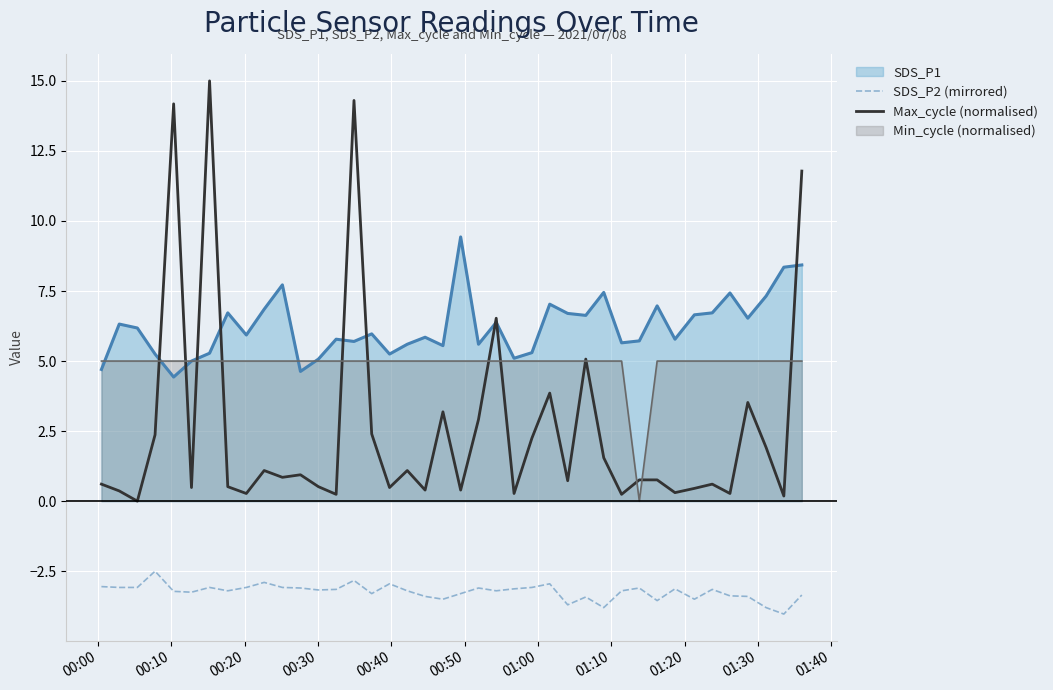

What is the average value of the Max_cycle (normalised) series?

2.6